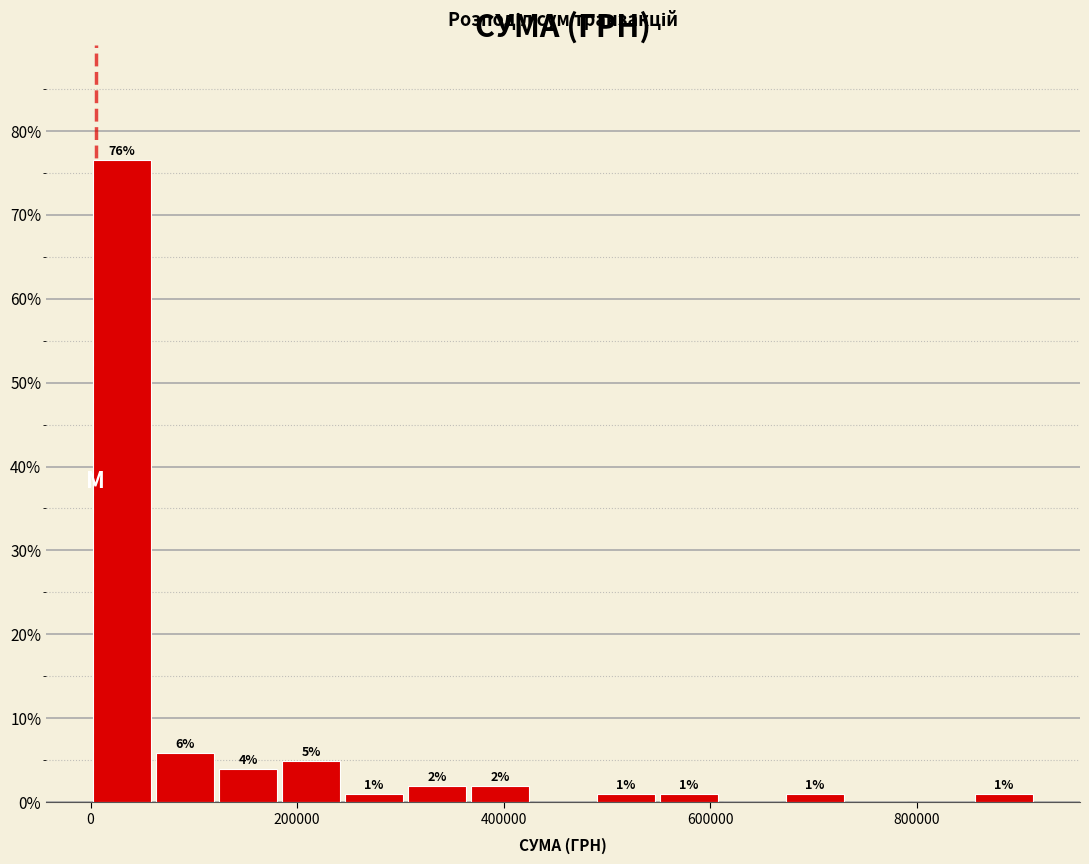

Read against the x-axis, roughly where is the centre of the tallest bar?

40000